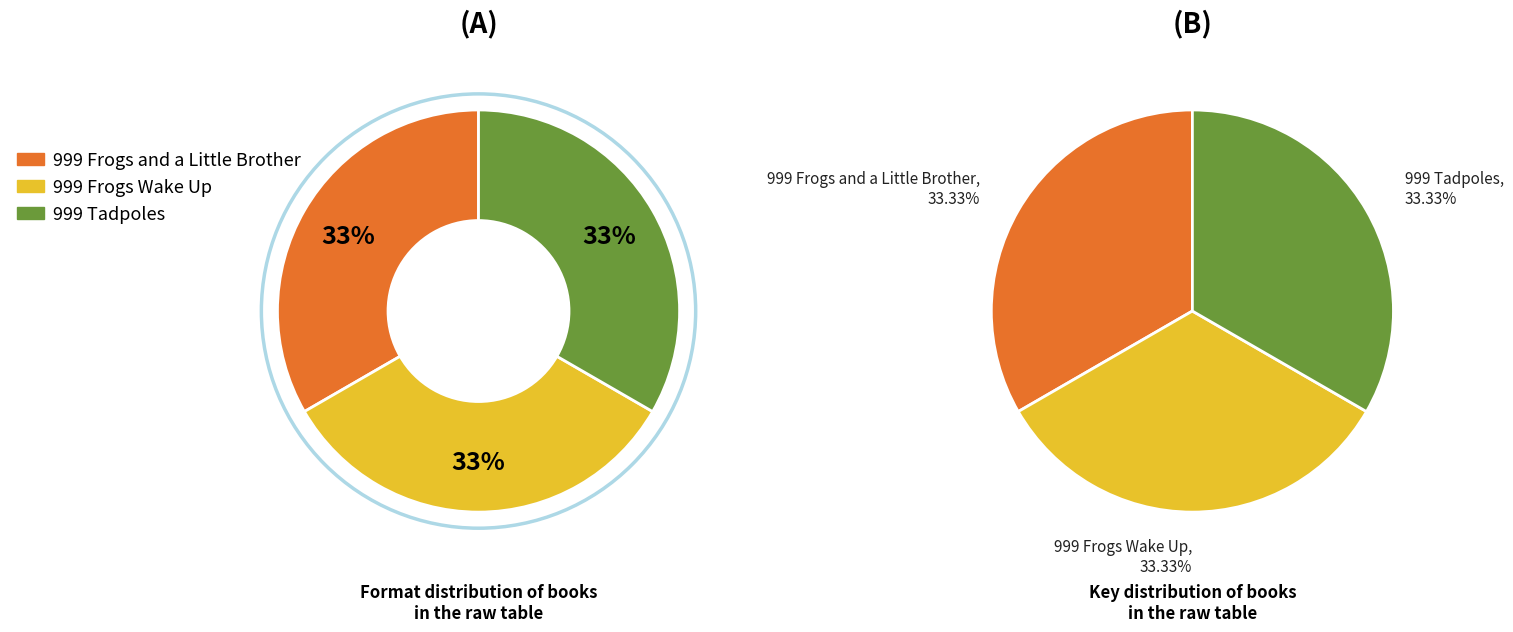

Is 999 Frogs Wake Up the majority of the pie?

No